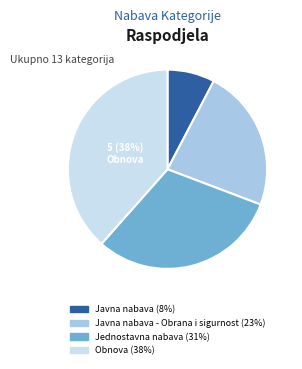

Is there any slice that represents more than half of the pie?

No